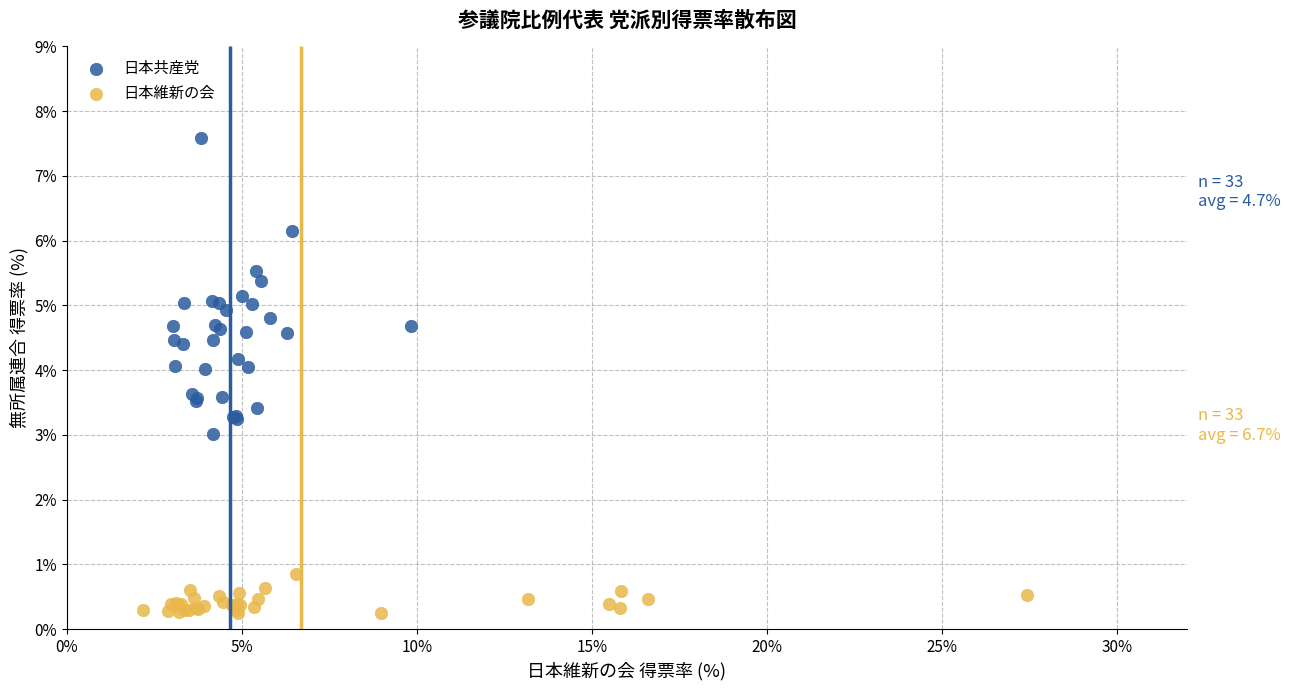

Which series has the widest spread of Y values?

日本共産党